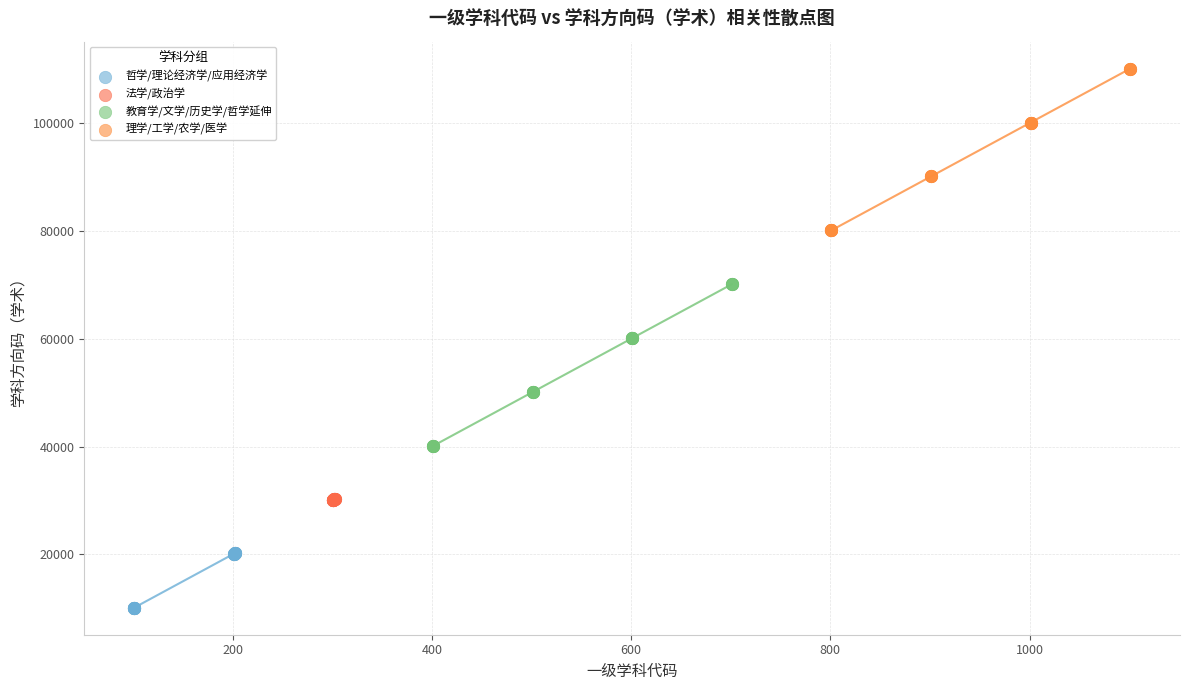

What are all the series names shown in the legend?

哲学/理论经济学/应用经济学, 法学/政治学, 教育学/文学/历史学/哲学延伸, 理学/工学/农学/医学